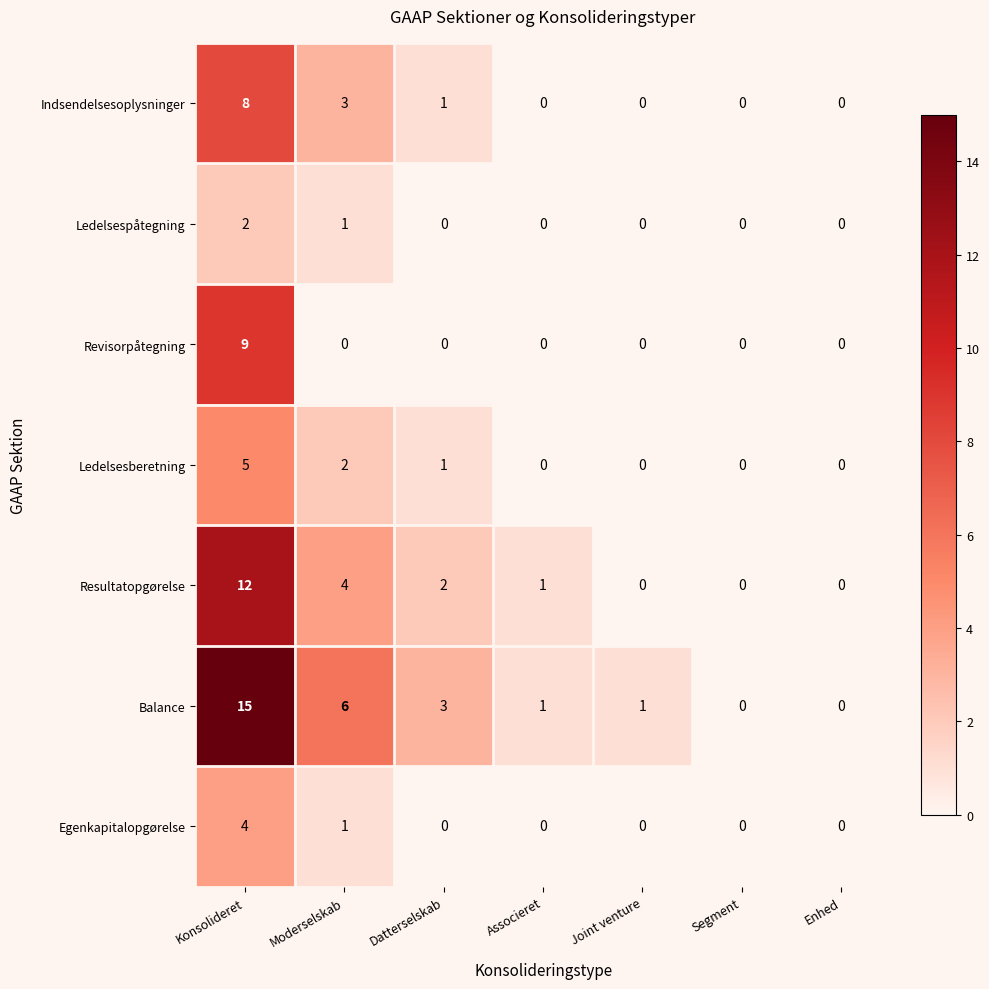

How many positive values does the Indsendelsesoplysninger series have?

3